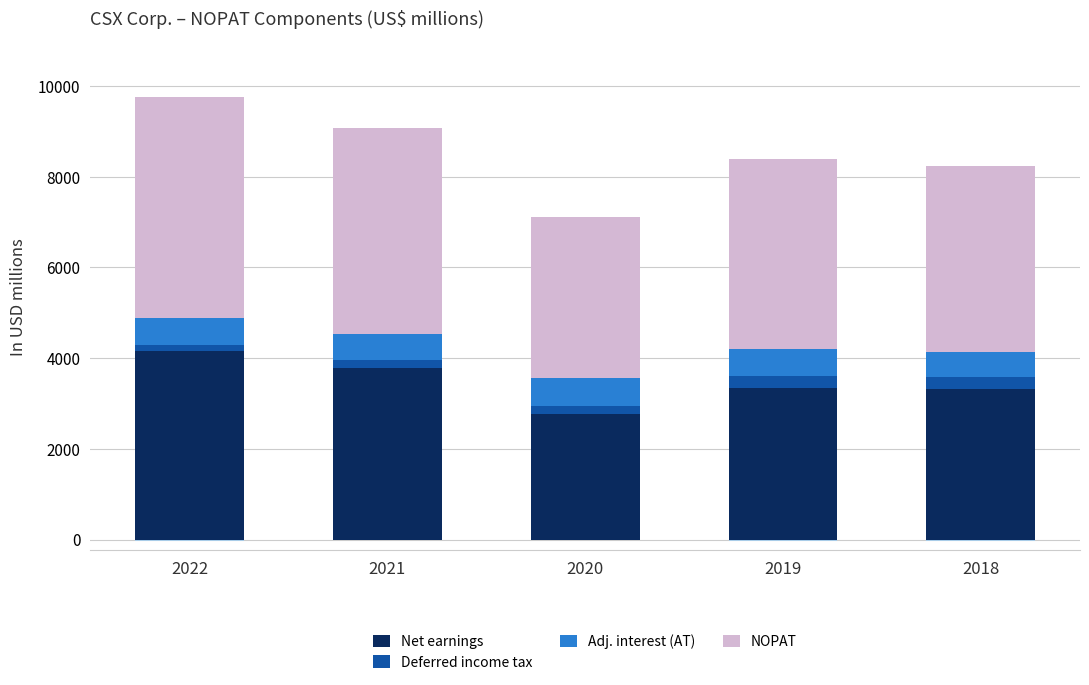

Rank the series at 2022 from highest to lowest value.

NOPAT, Net earnings, Adj. interest (AT), Deferred income tax